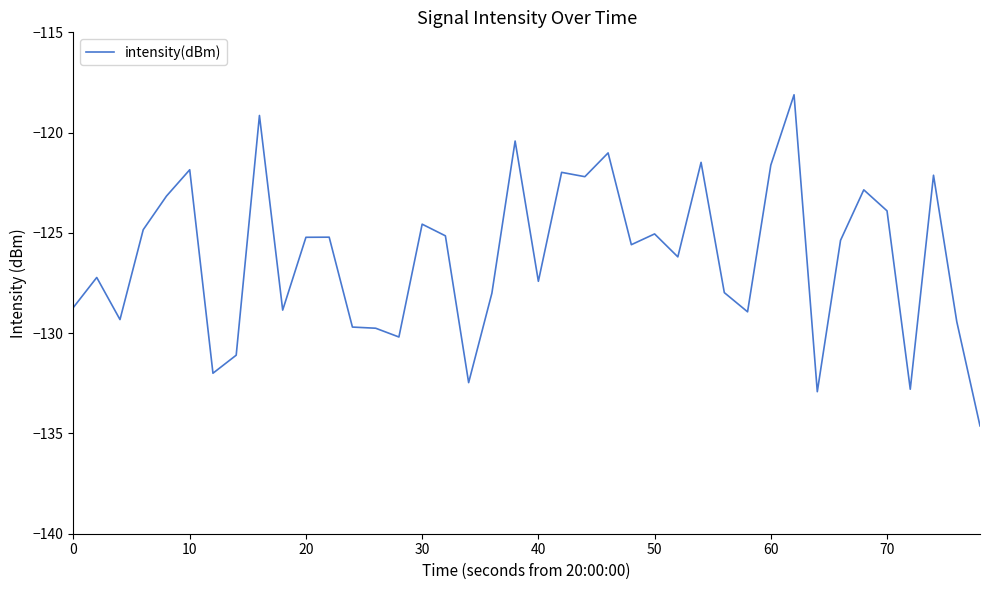

What is the difference between the maximum and minimum values?

16.5